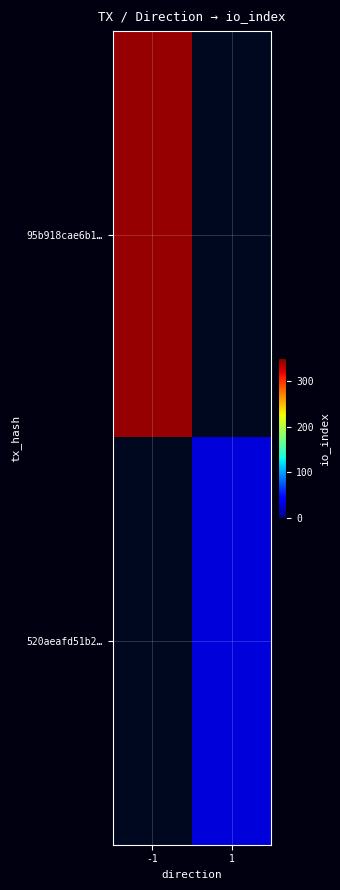

Which series has the widest spread of values?

95b918cae6b1…